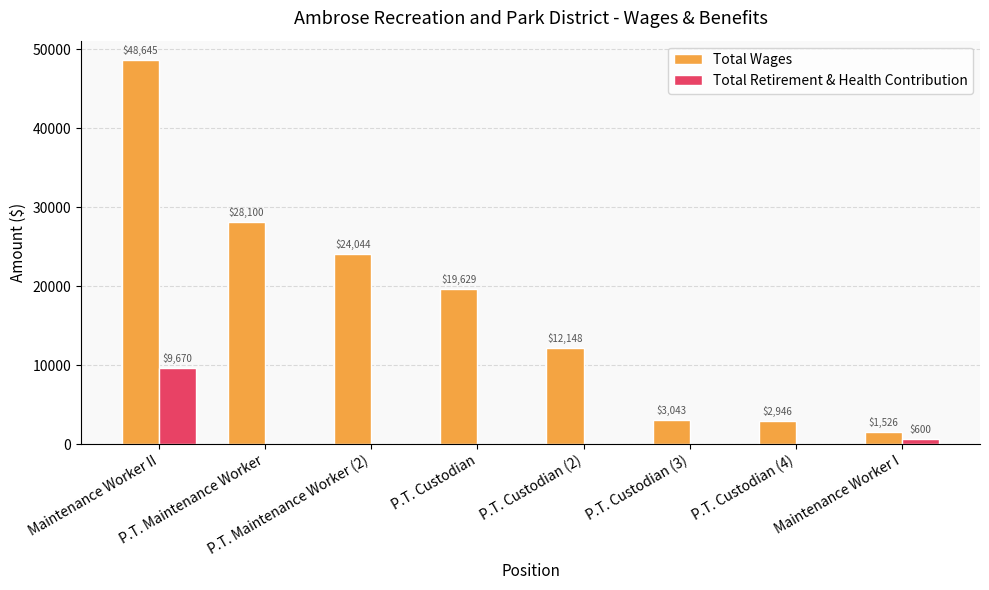

What are all the series names shown in the legend?

Total Wages, Total Retirement & Health Contribution